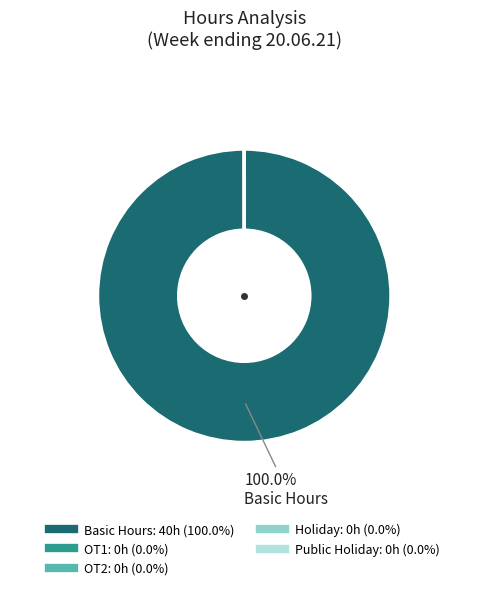

What percentage is the Basic Hours slice, to the nearest percent?

100%